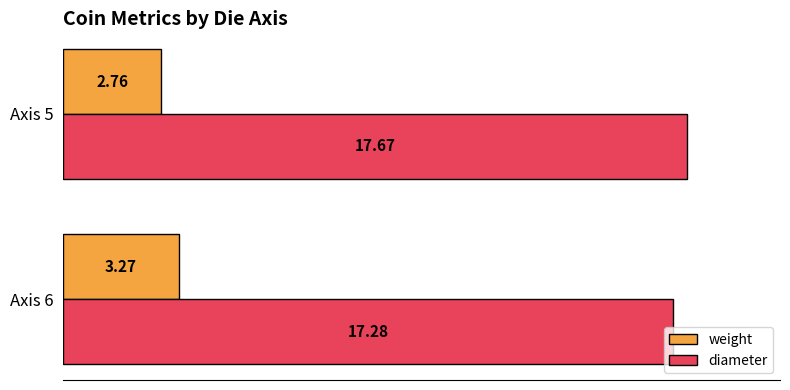

What is the difference between the diameter values at Axis 6 and Axis 5?

0.4